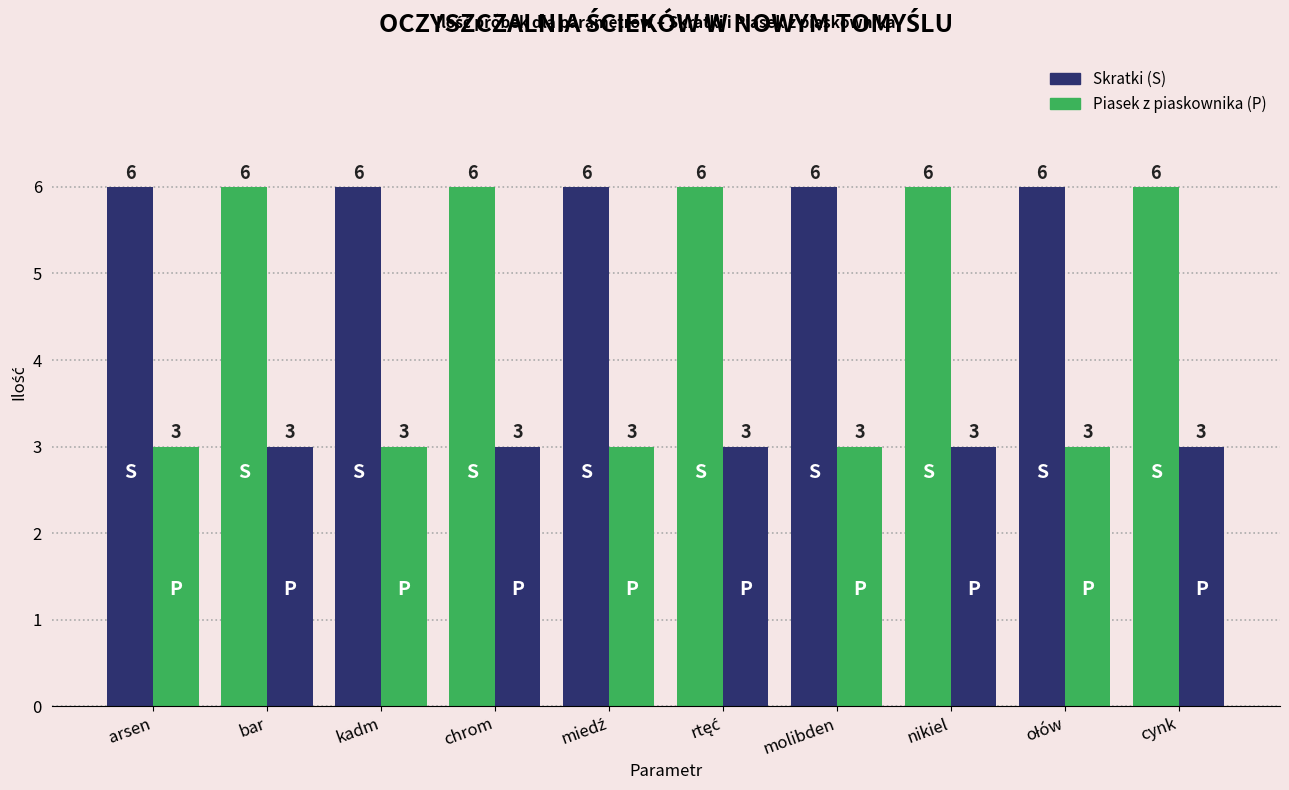

How many bars are there in total?

20